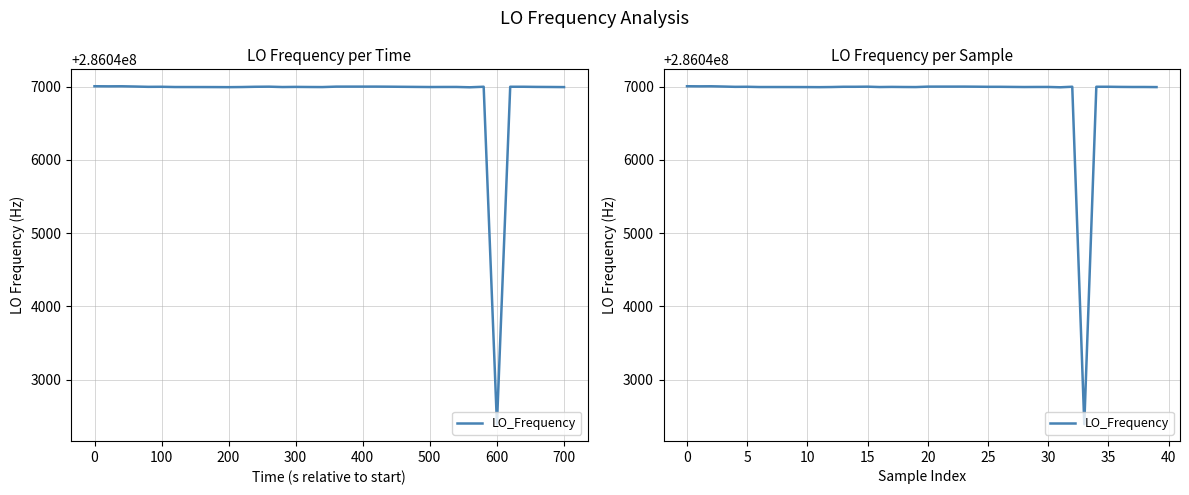

True or false: the data shows 502030652.8 at 0.

False